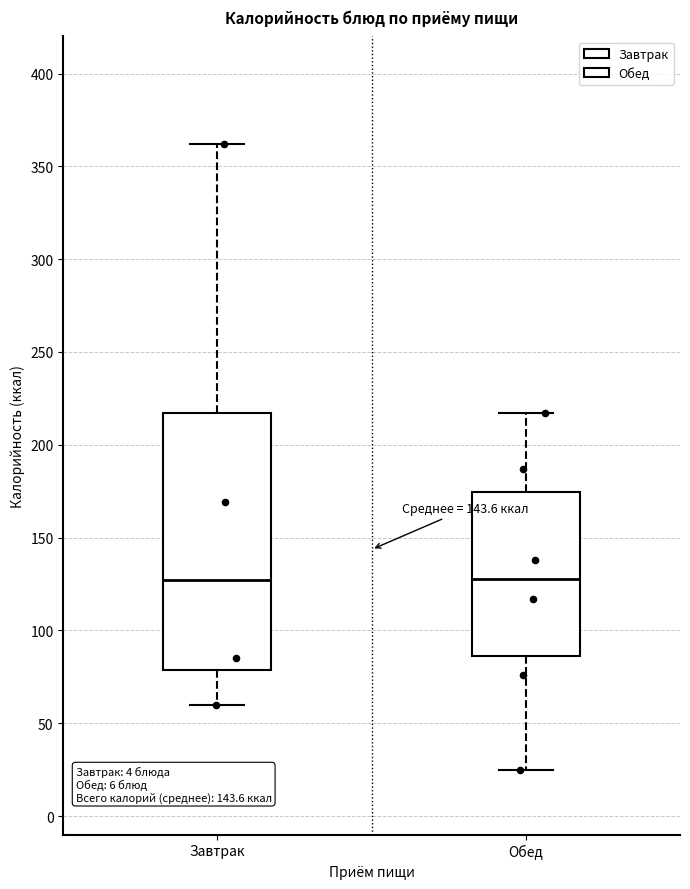

Reading left to right, read every box against the y-axis: the position of its median line, the range the box covers, and the ends of its whiskers. The values are not printed on the chart, so give them approximately, as read against the axis.

Завтрак: median 125, box 80 to 215, whiskers 60 to 360
Обед: median 130, box 85 to 175, whiskers 25 to 215